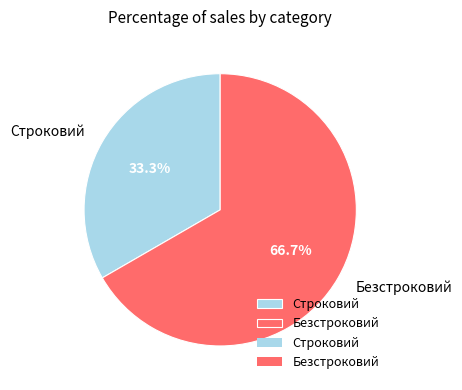

What percentage do Строковий and Безстроковий together represent?

100.0%